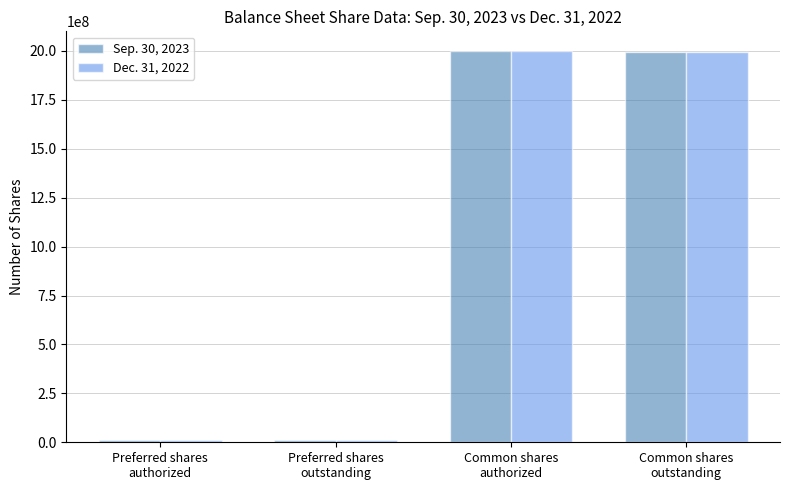

What is the maximum value shown in the chart?

2000000000